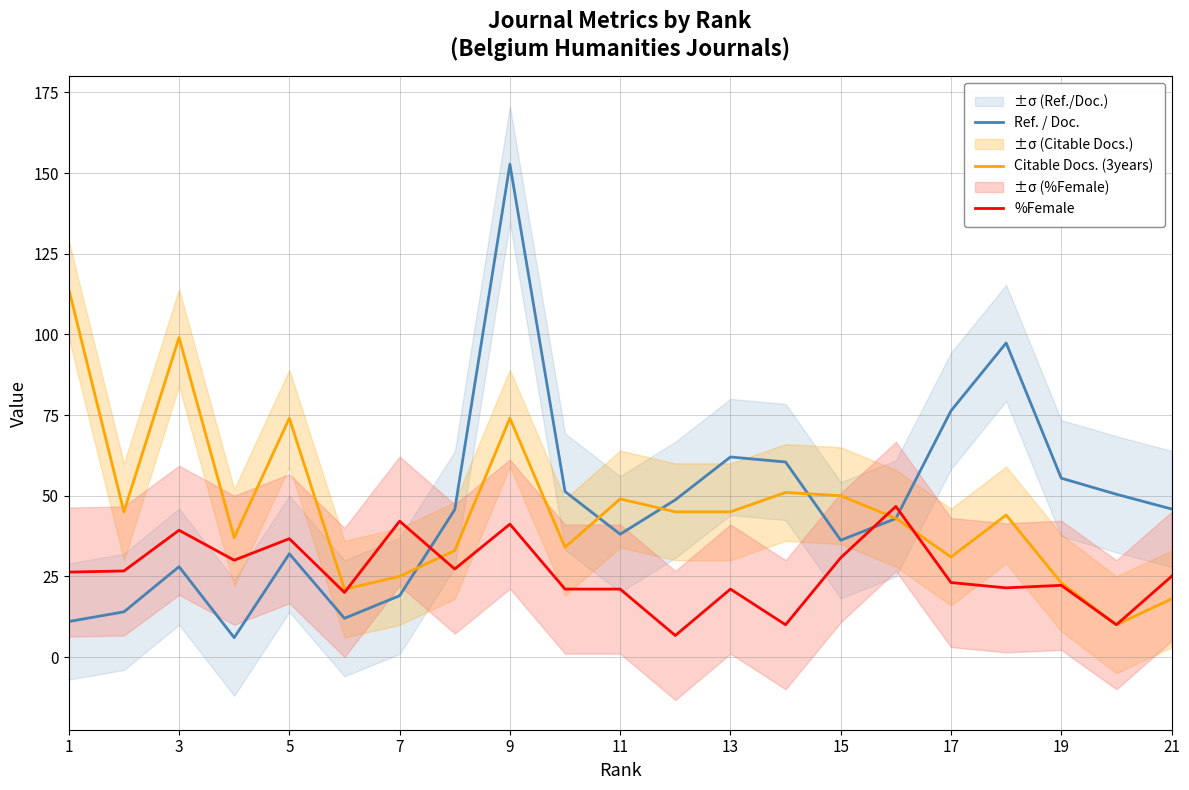

True or false: Ref. / Doc. and Citable Docs. (3years) intersect in this chart.

True